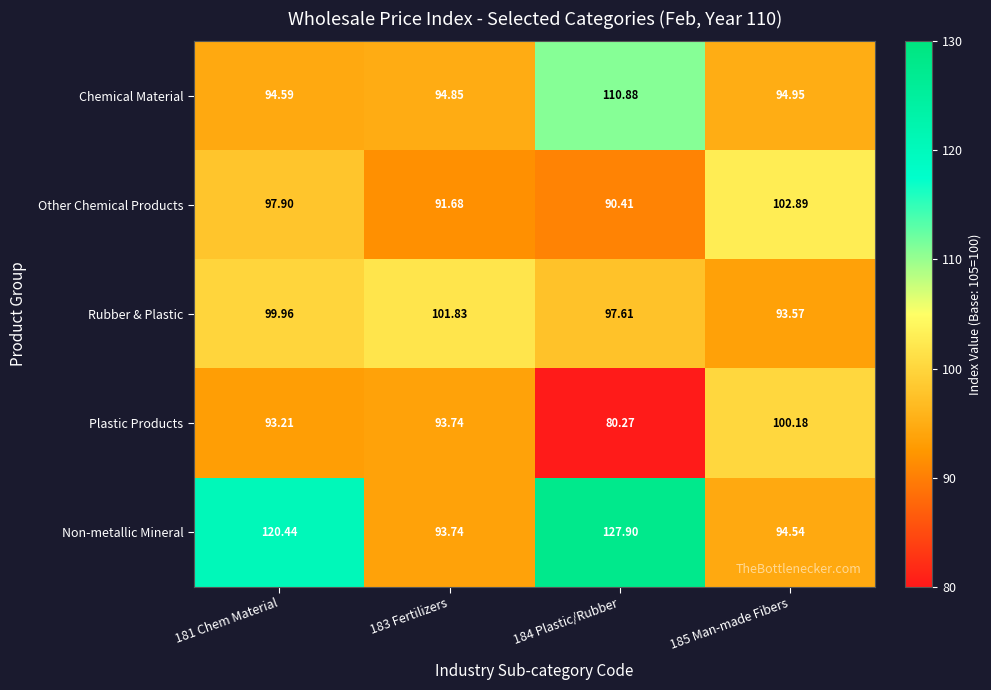

At 185 Man-made Fibers, list the series in order from largest to smallest.

Other Chemical Products, Plastic Products, Chemical Material, Non-metallic Mineral, Rubber & Plastic